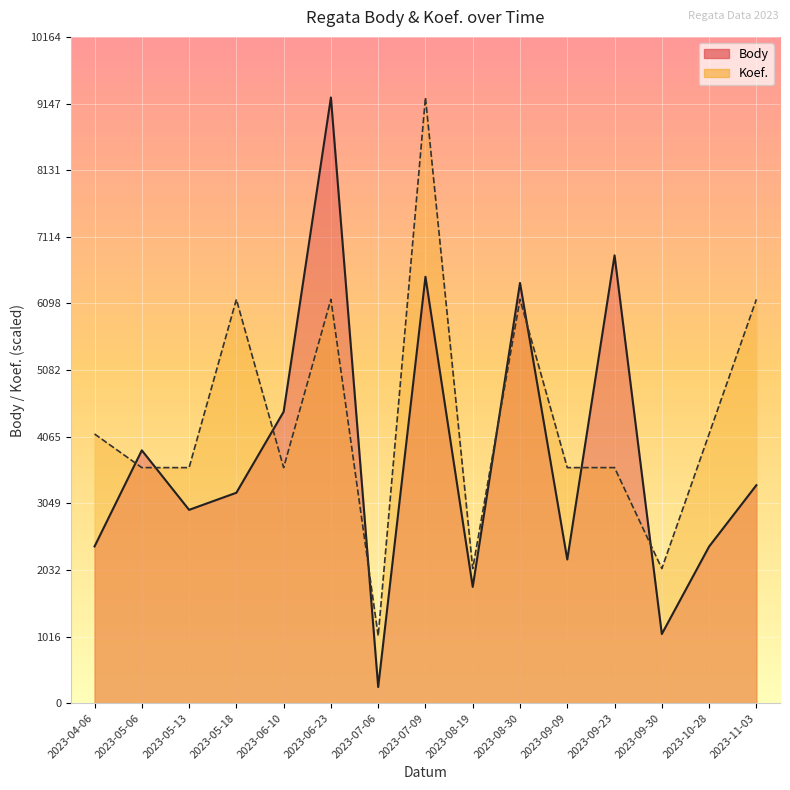

Rank the series by their maximum value, from lowest to highest.

Body, Koef.